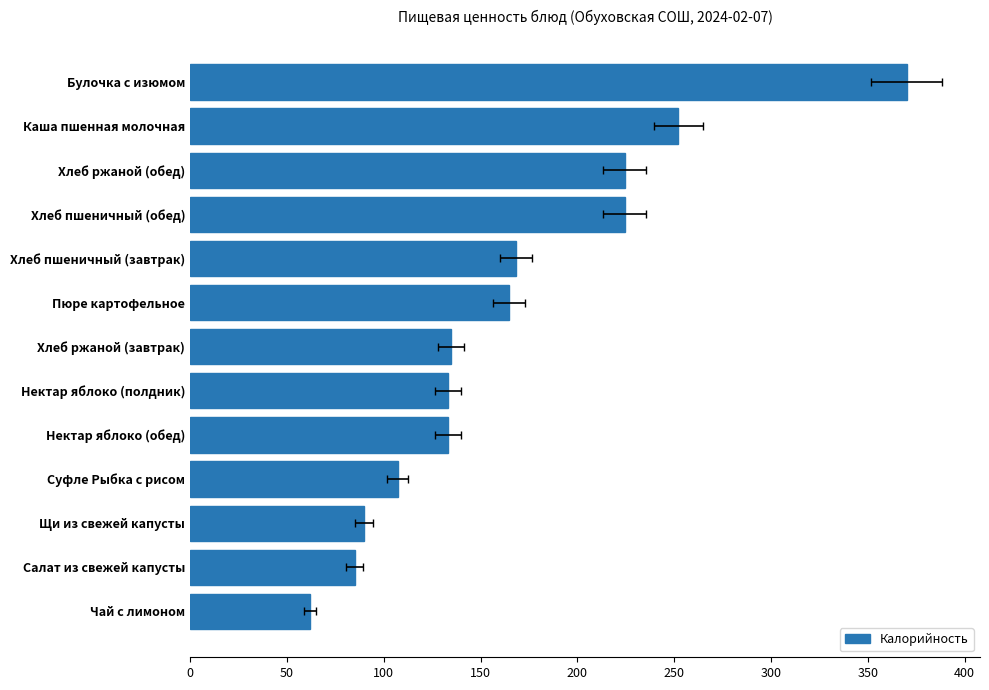

What is the change in value from 200 to 10?

-78.6